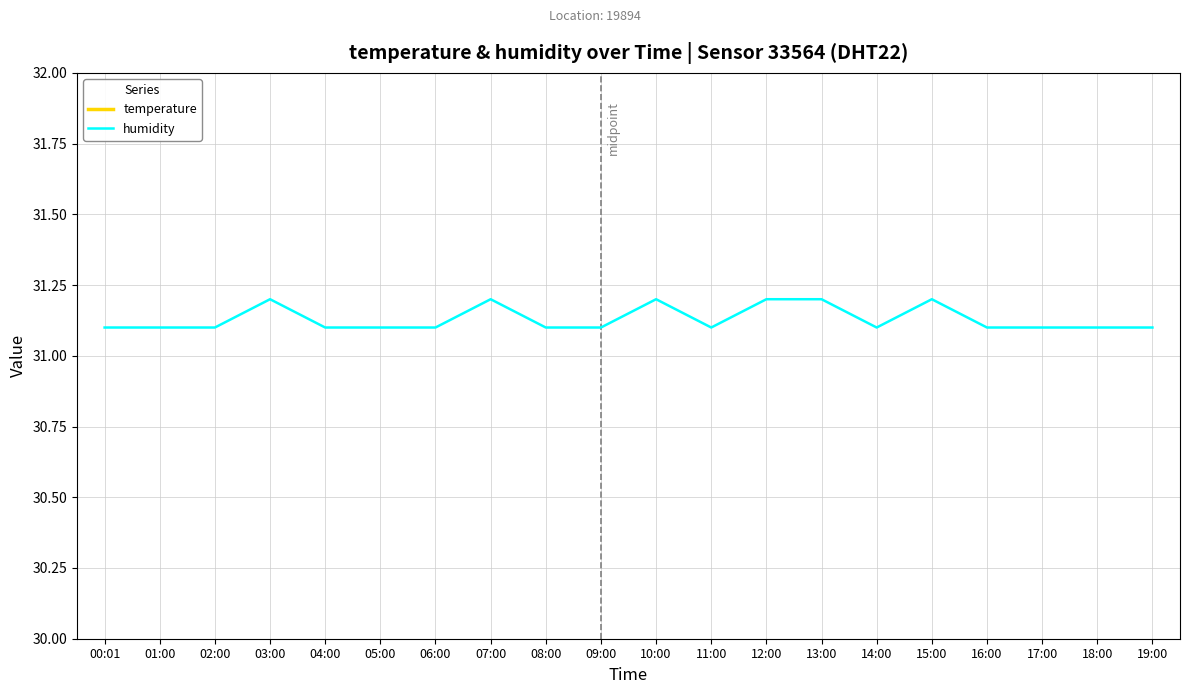

Which series has the largest range (max minus min)?

temperature